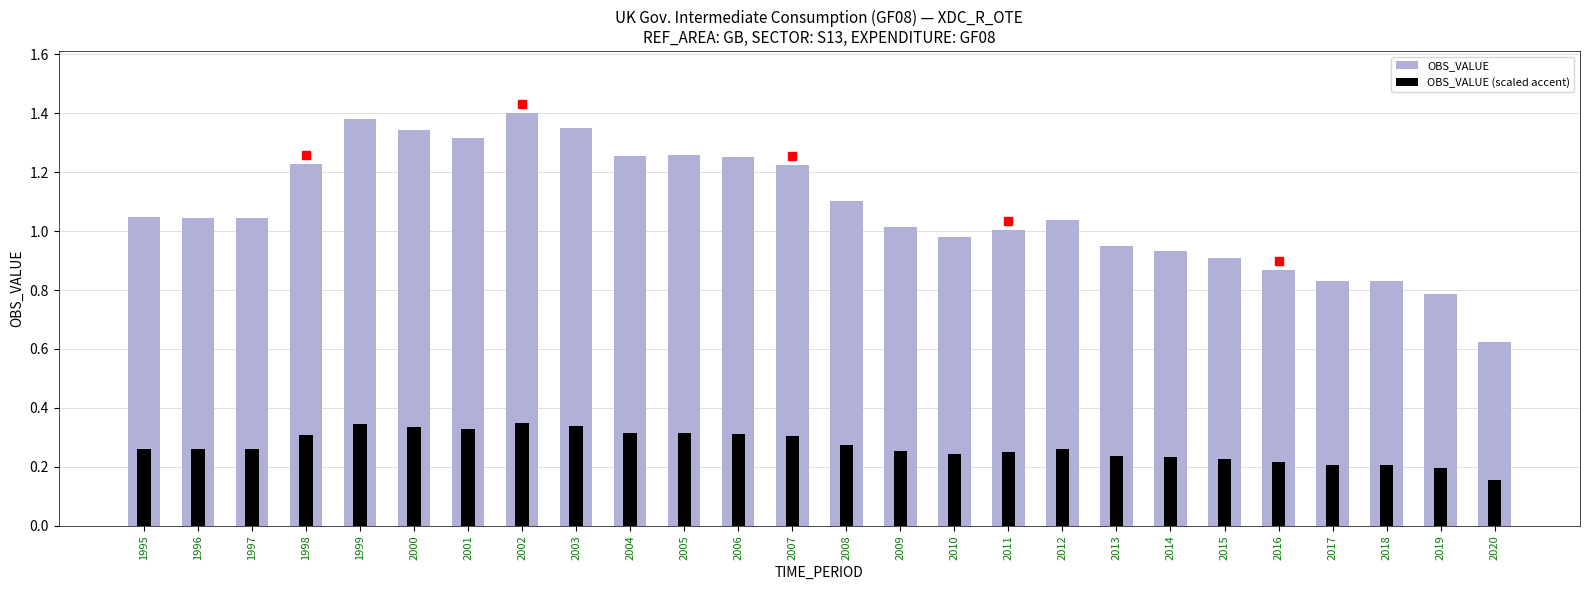

What is the smallest value displayed?

0.2